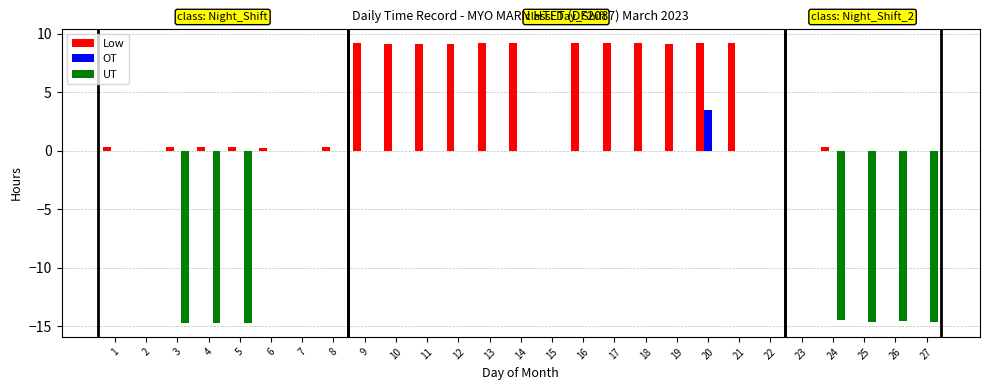

At which label does OT reach its peak?

20